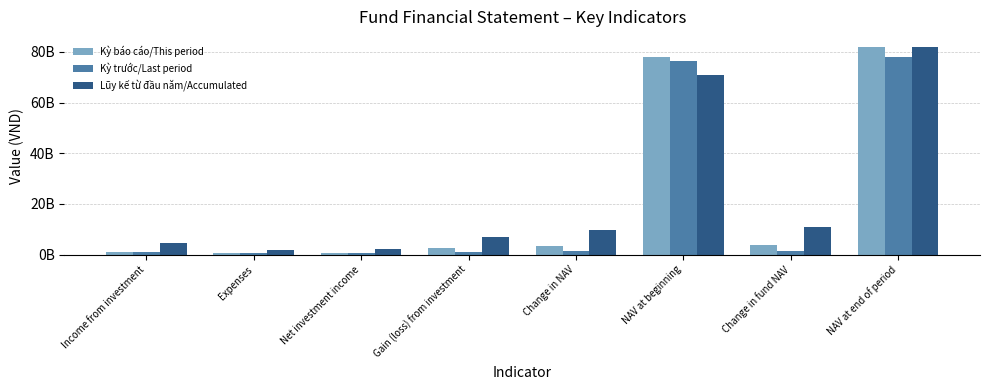

Where is Kỳ trước/Last period nearest to the value 39146819015?

NAV at beginning